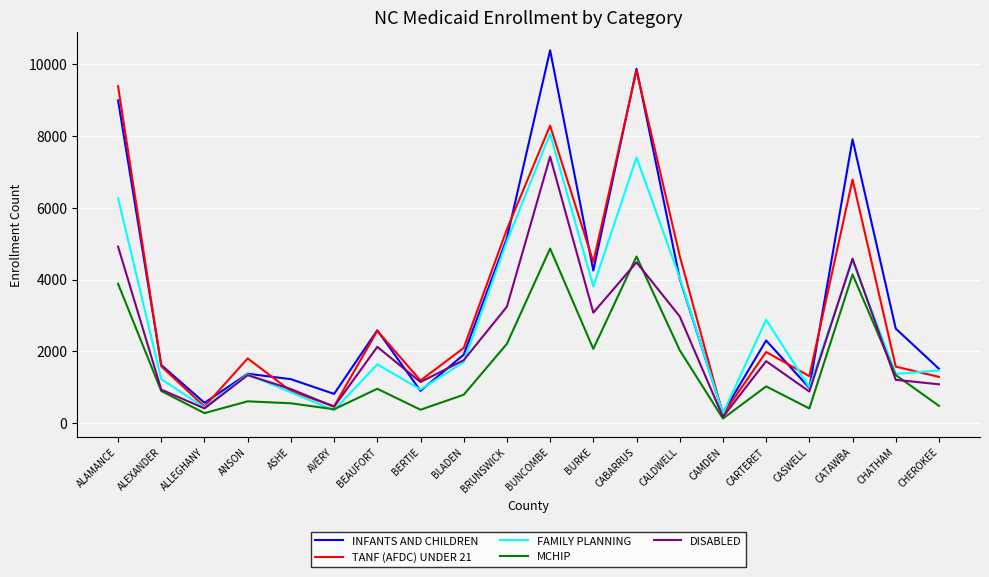

The DISABLED series shows 4583 at CATAWBA. True or false?

True